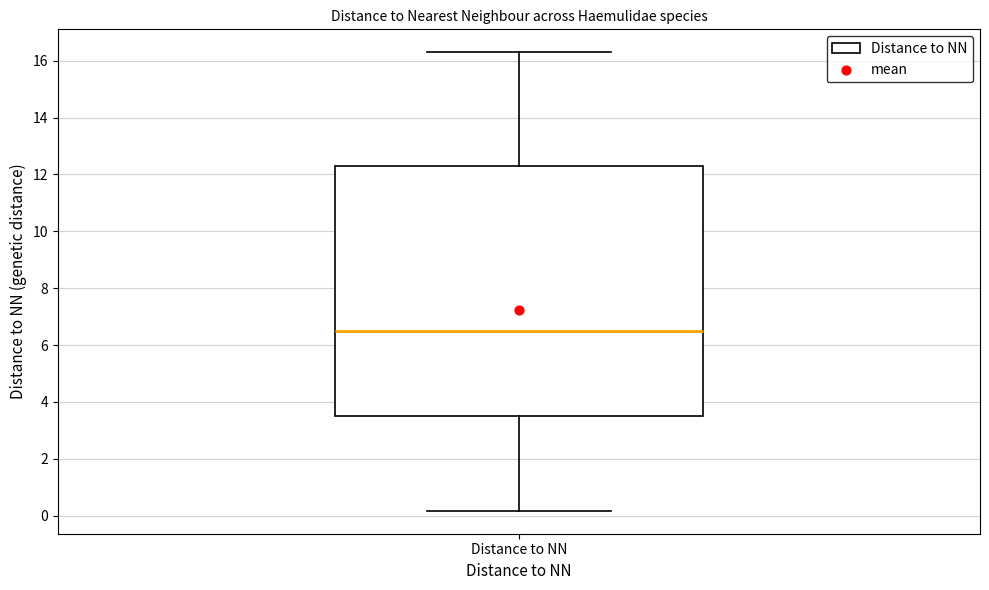

Where does the upper whisker of the box for Distance to NN end on the y-axis? The values are not printed on the chart, so give them approximately, as read against the axis.

16.4